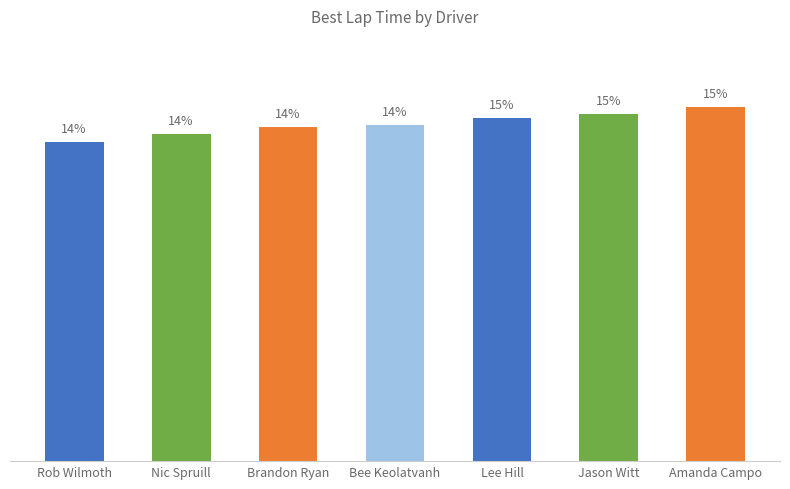

Reading left to right, extract all data points from this chart.

13.5	13.8	14.2	14.2	14.5	14.7	15.0